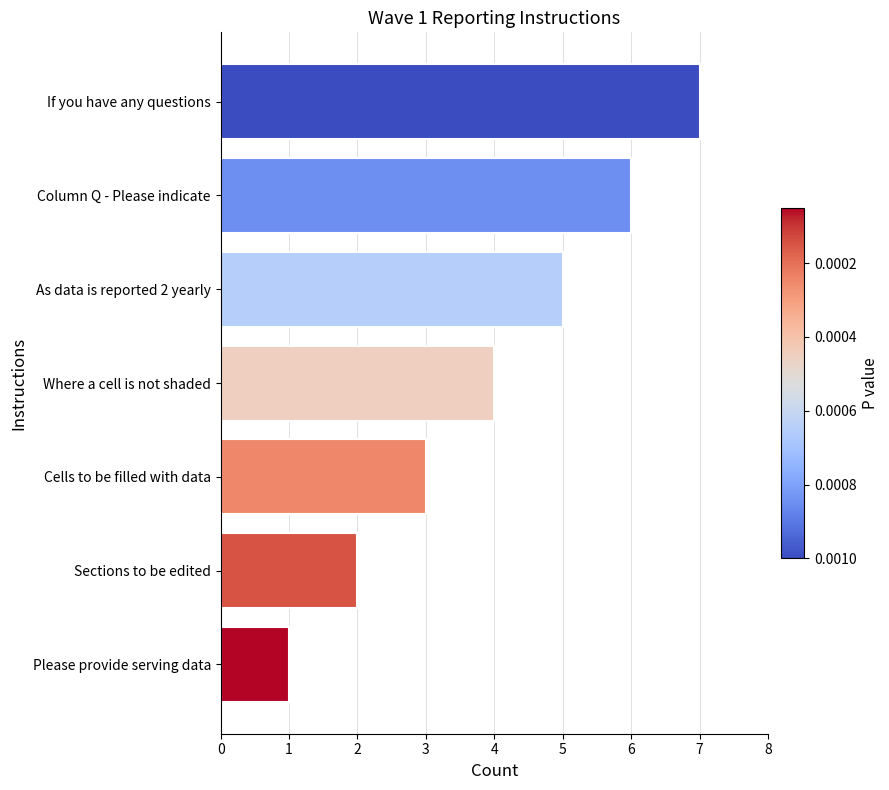

The value at As data is reported 2 yearly is 5. True or false?

True